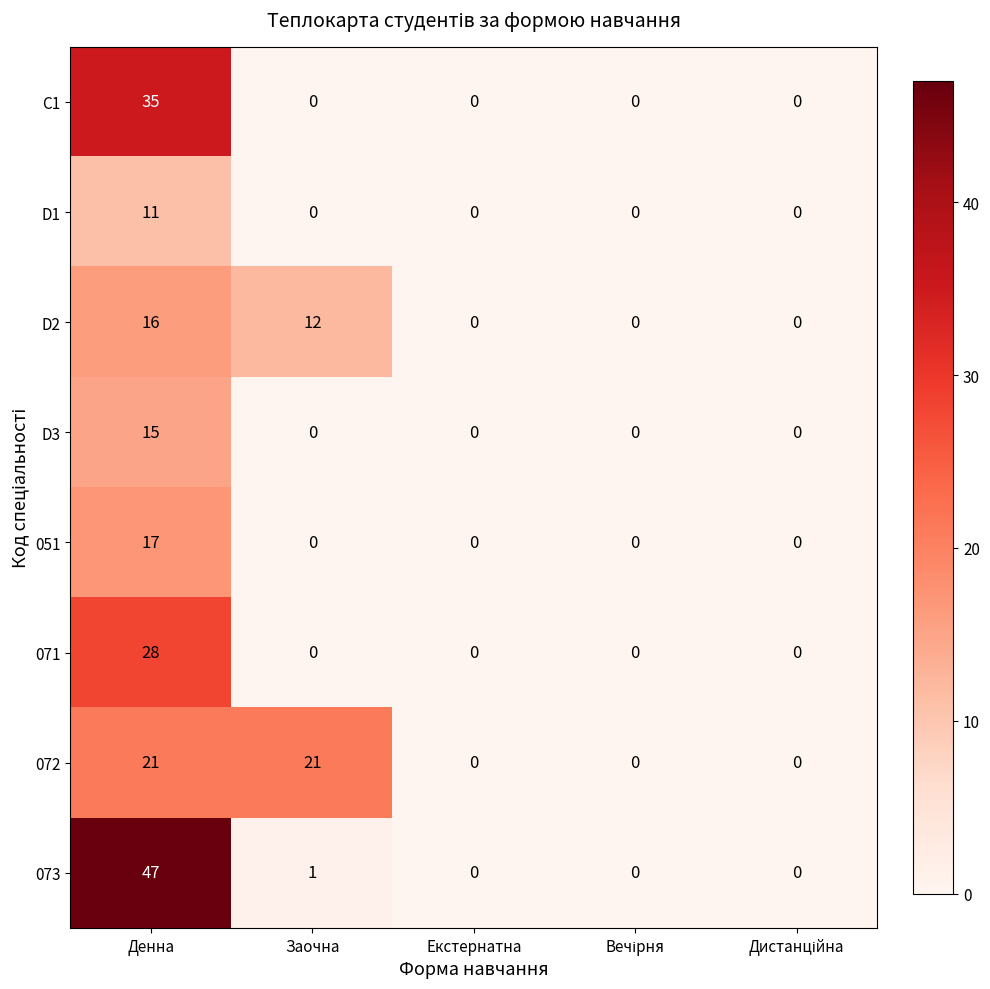

What is the sum of all D1 values?

11